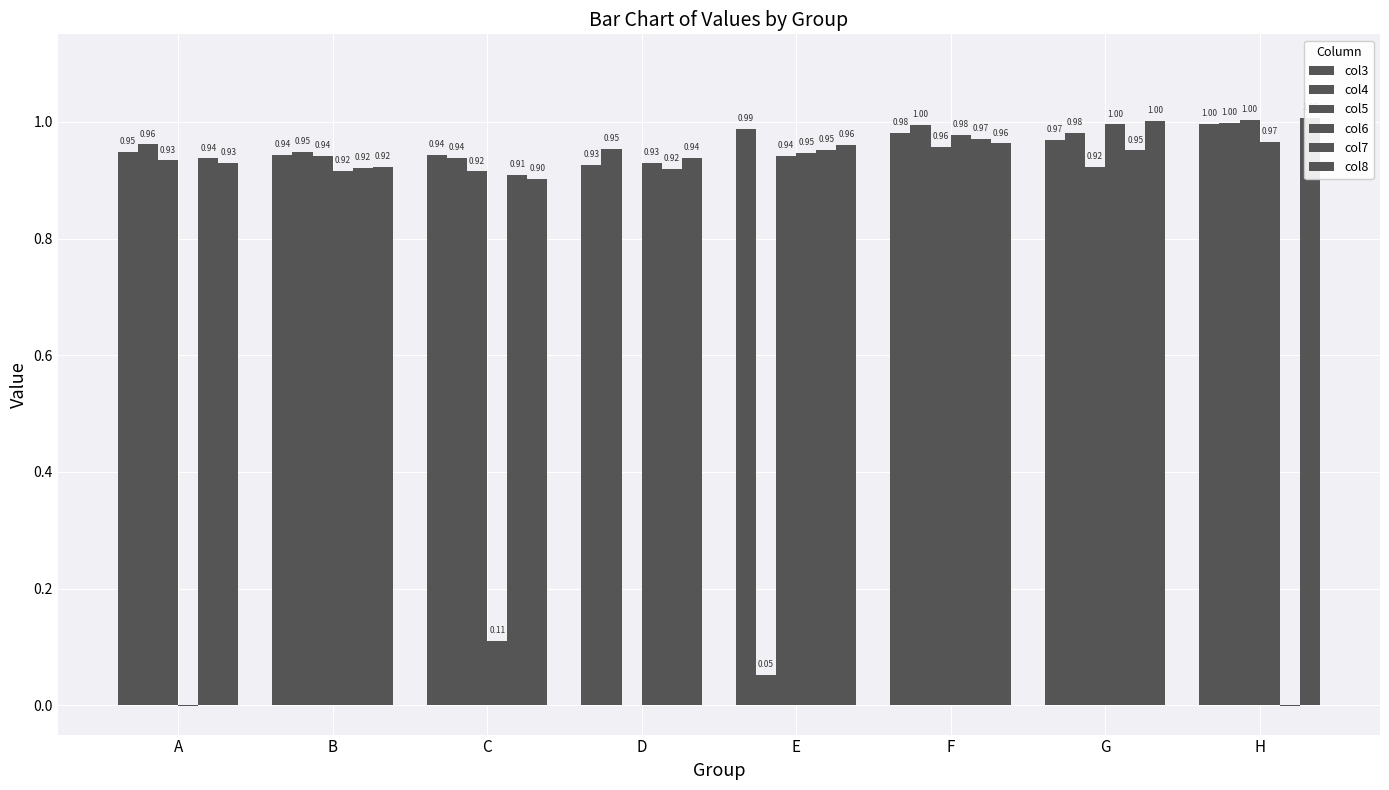

The value of col4 at D is 1.0. True or false?

True